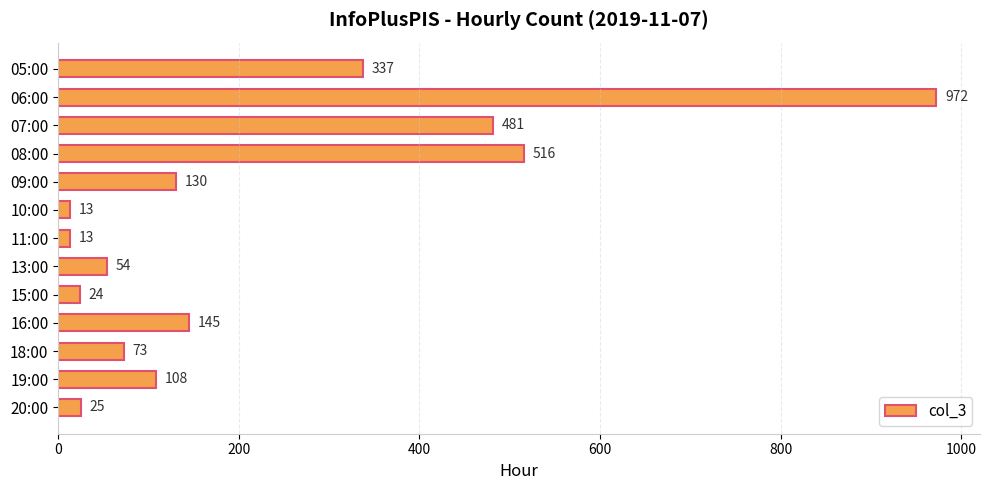

Between 09:00 and 05:00, which is larger?

05:00